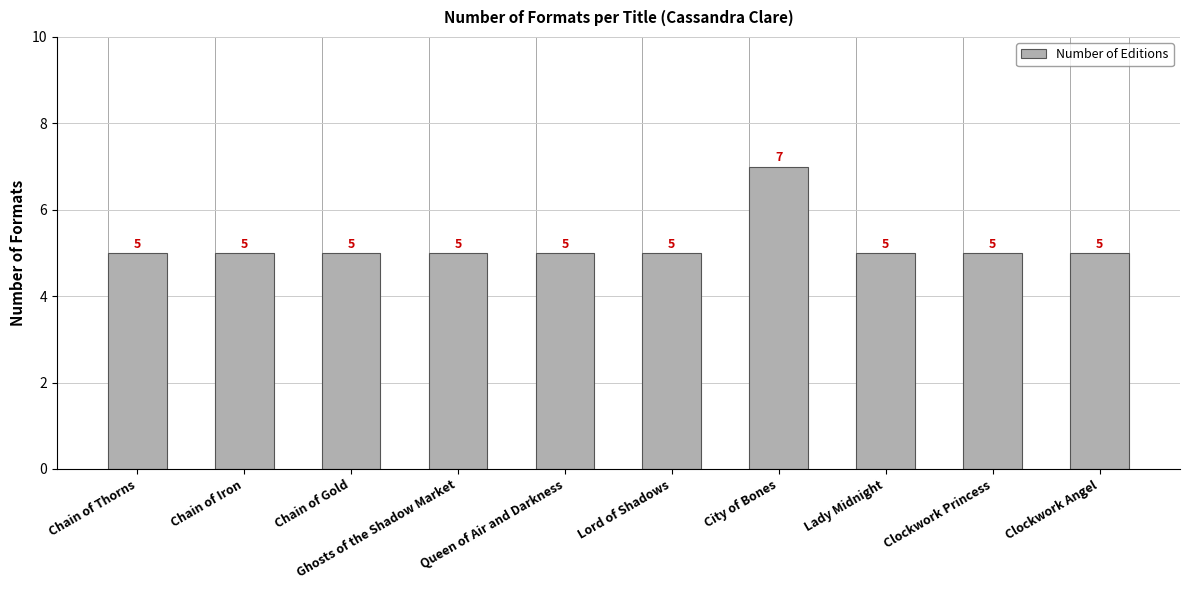

What is the label of the 7th bar from the right?

Ghosts of the Shadow Market